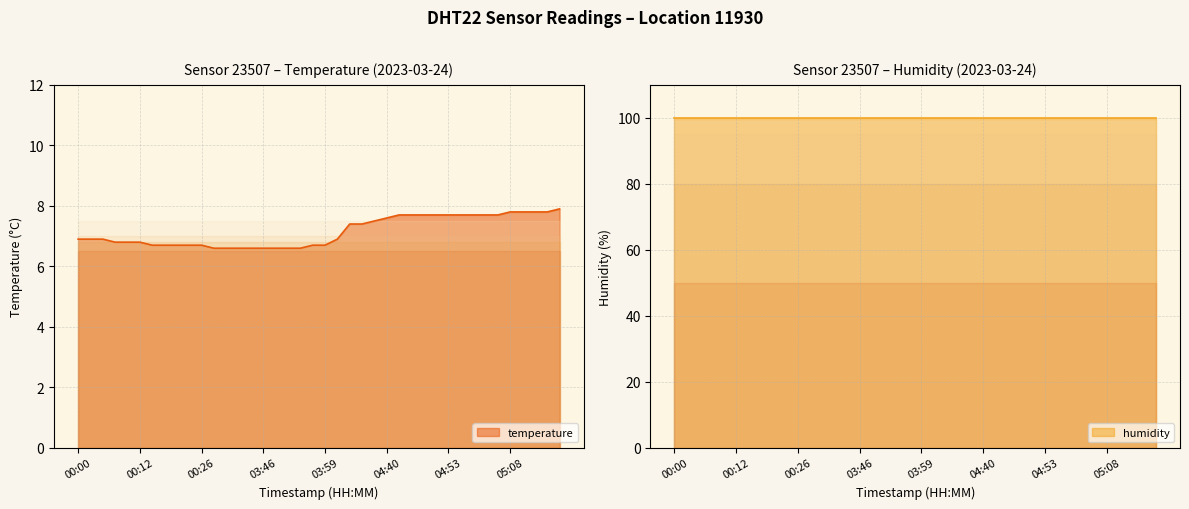

What is the smallest value displayed?

6.6